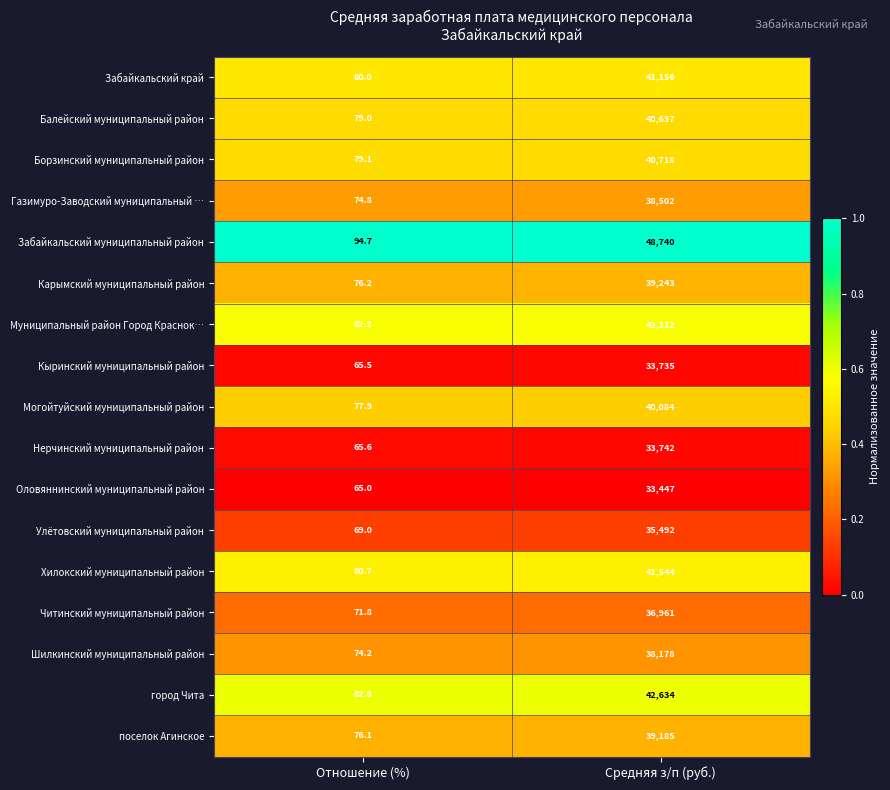

Which label corresponds to the smallest value in the chart?

Отношение (%)